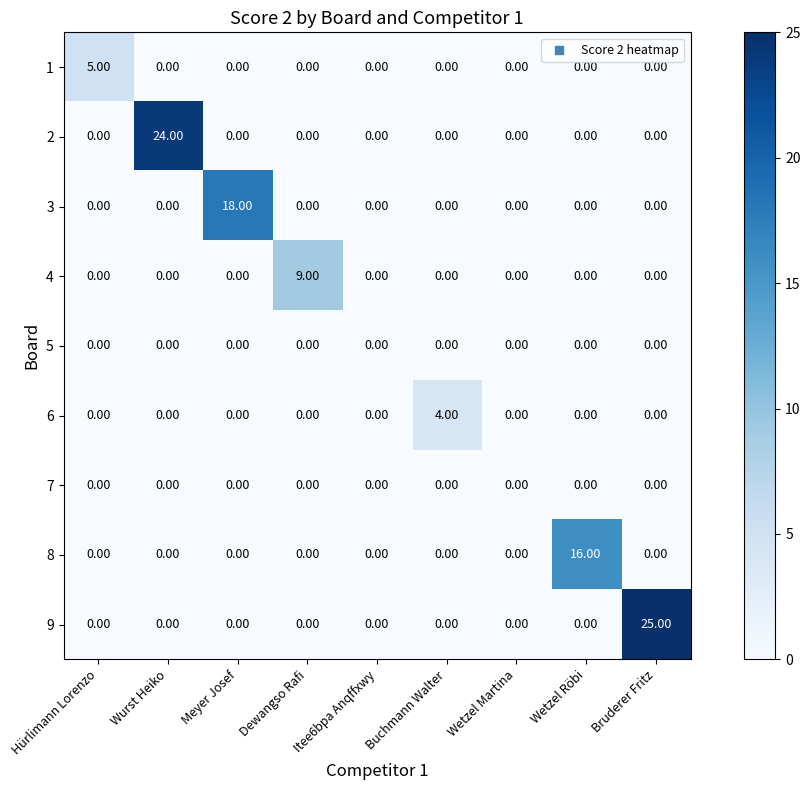

What is the sum of all 3 values?

18